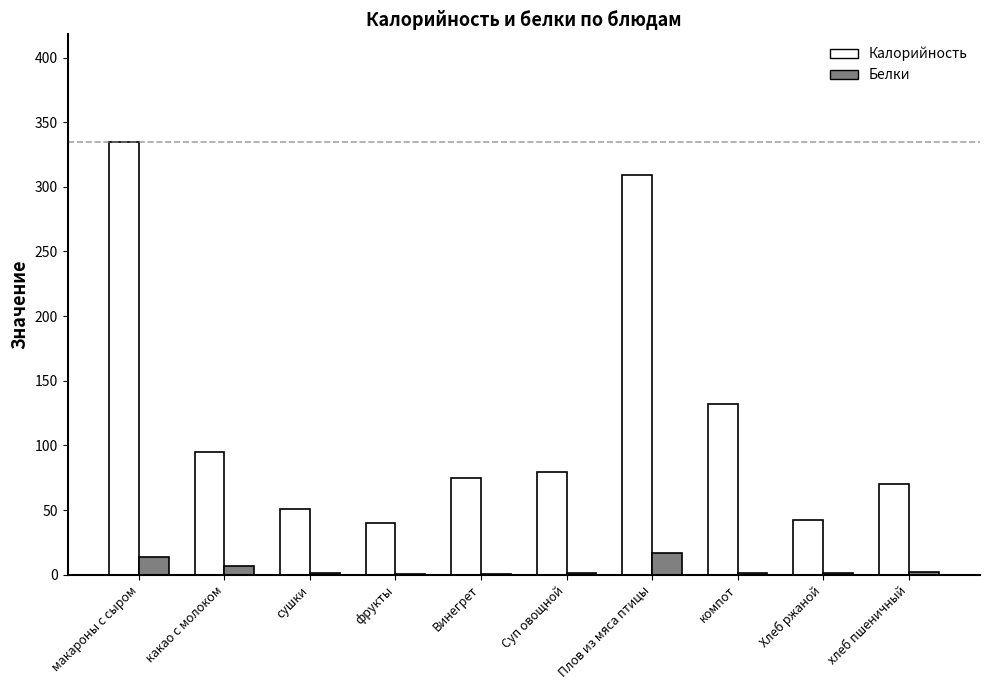

Which category has the highest value across all series?

макароны с сыром